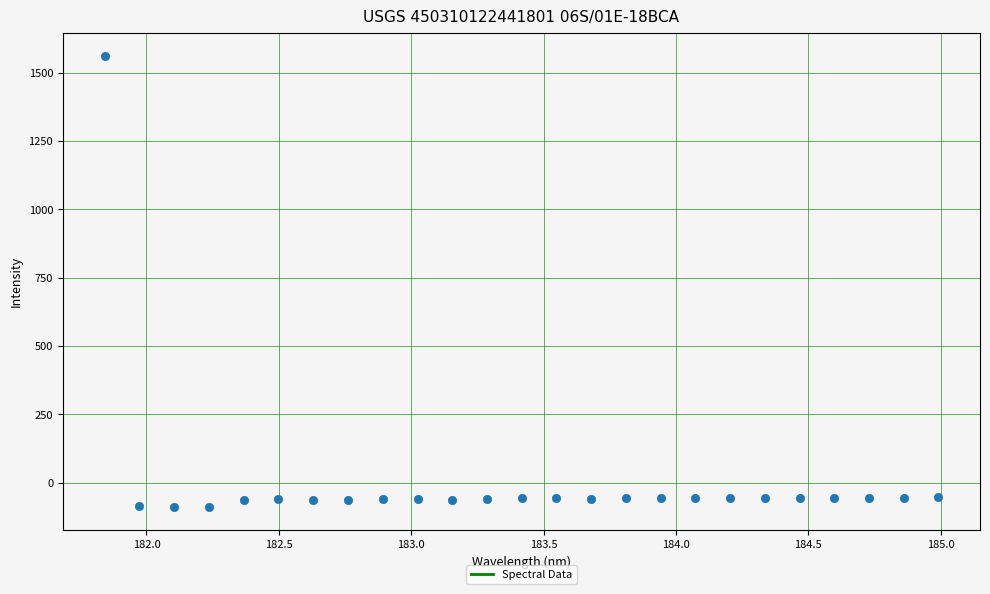

What is the range of X values (max minus min)?

3.1